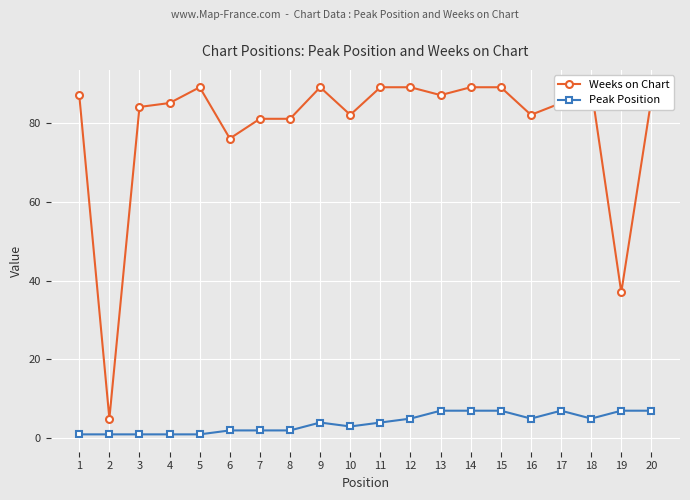

Is it true that Weeks on Chart equals 25 at 17?

False